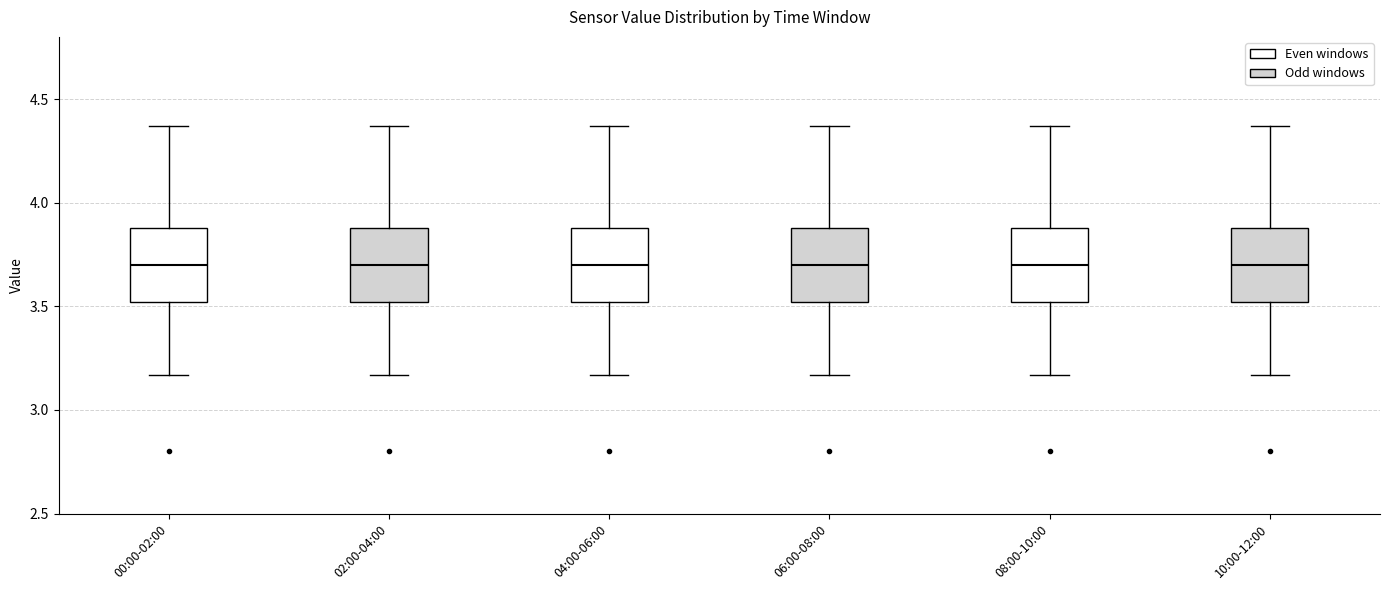

Where is the lower edge of the box for 02:00-04:00 on the y-axis? The values are not printed on the chart, so give them approximately, as read against the axis.

3.50